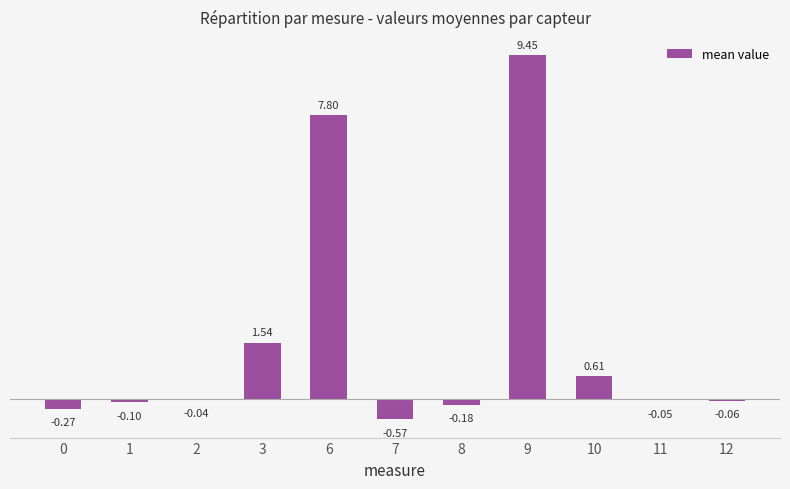

How many negative values are there?

7